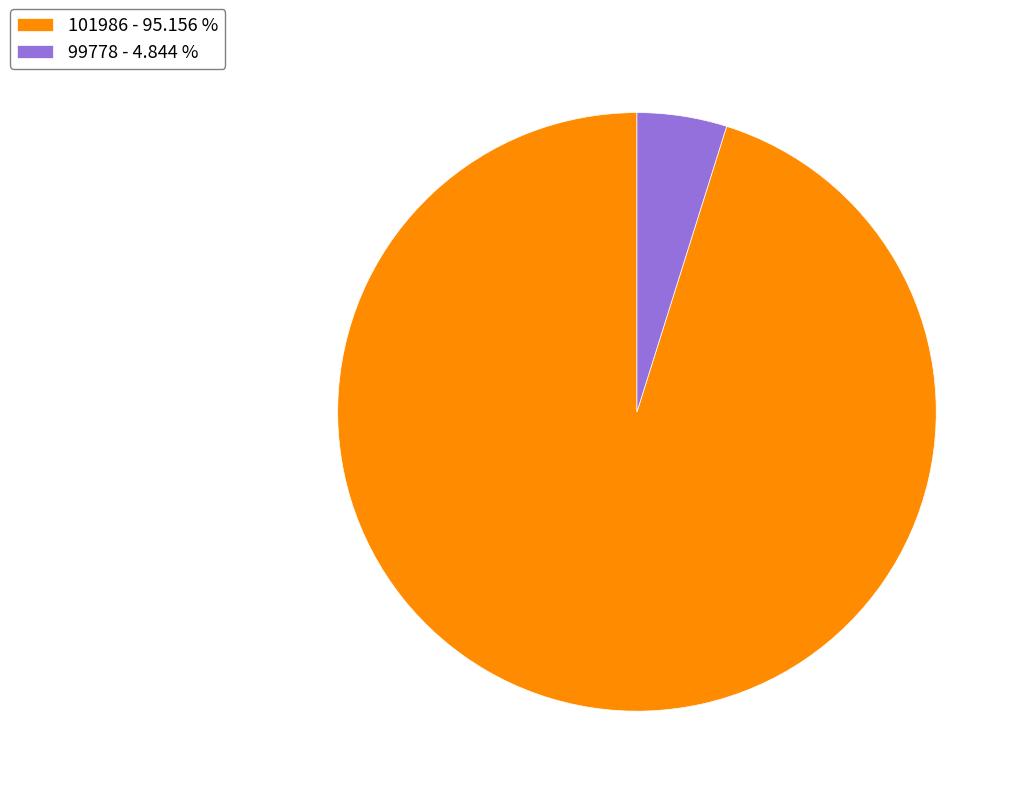

Between 101986 - 95.156 % and 99778 - 4.844 %, which is larger?

101986 - 95.156 %